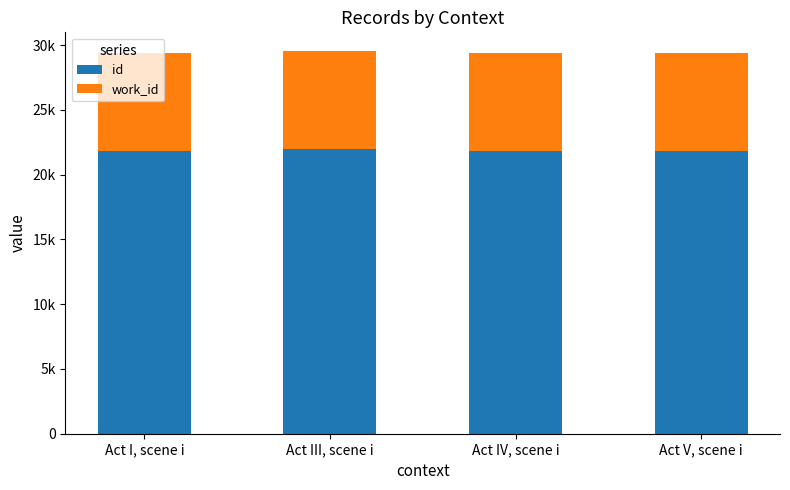

The value of work_id at Act V, scene i is 10150. True or false?

False